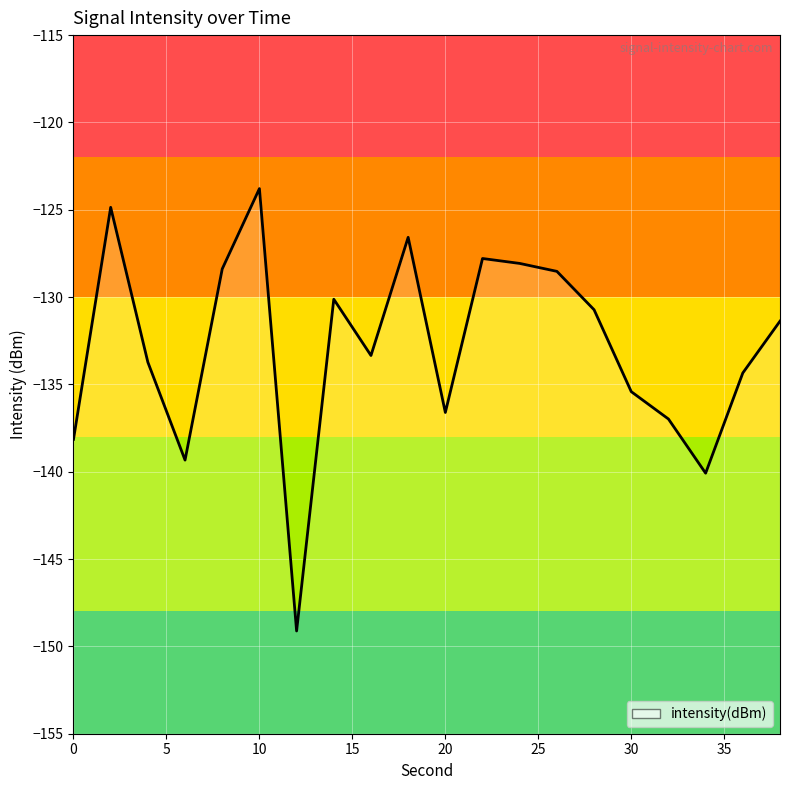

True or false: the data shows -149.1 at 12.

True